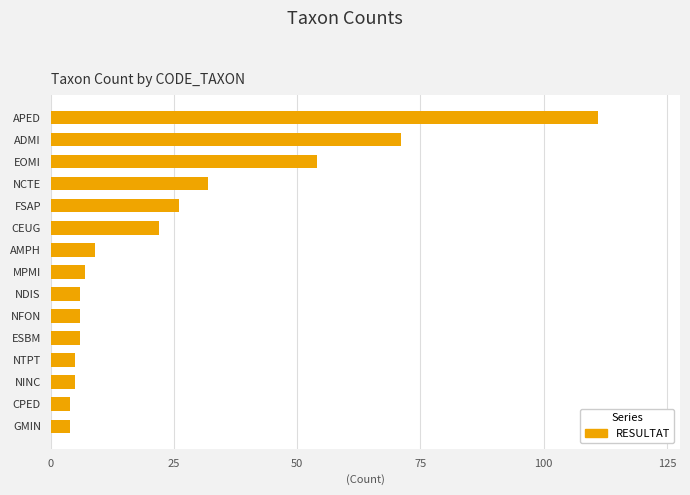

Reading top to bottom, extract all data points from this chart.

APED=111	ADMI=71	EOMI=54	NCTE=32	FSAP=26	CEUG=22	AMPH=9	MPMI=7	NDIS=6	NFON=6	ESBM=6	NTPT=5	NINC=5	CPED=4	GMIN=4